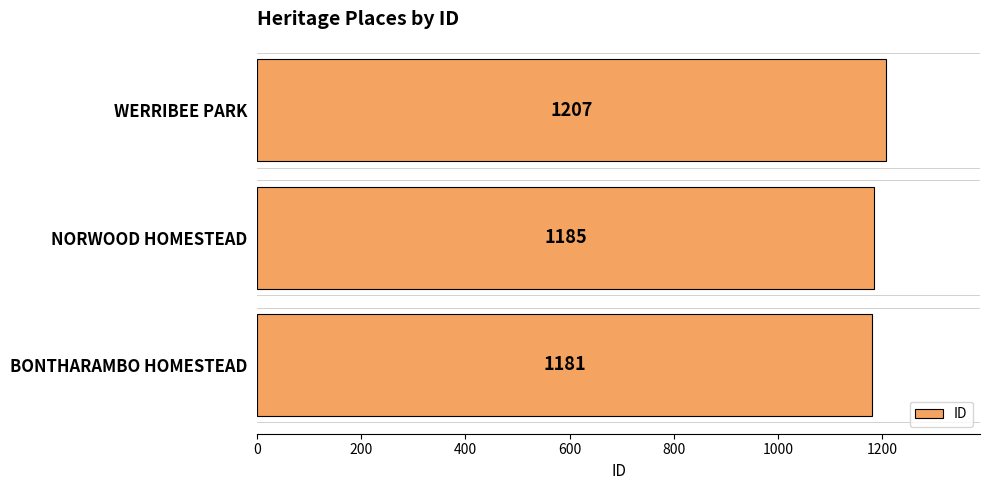

What is the average value?

1191